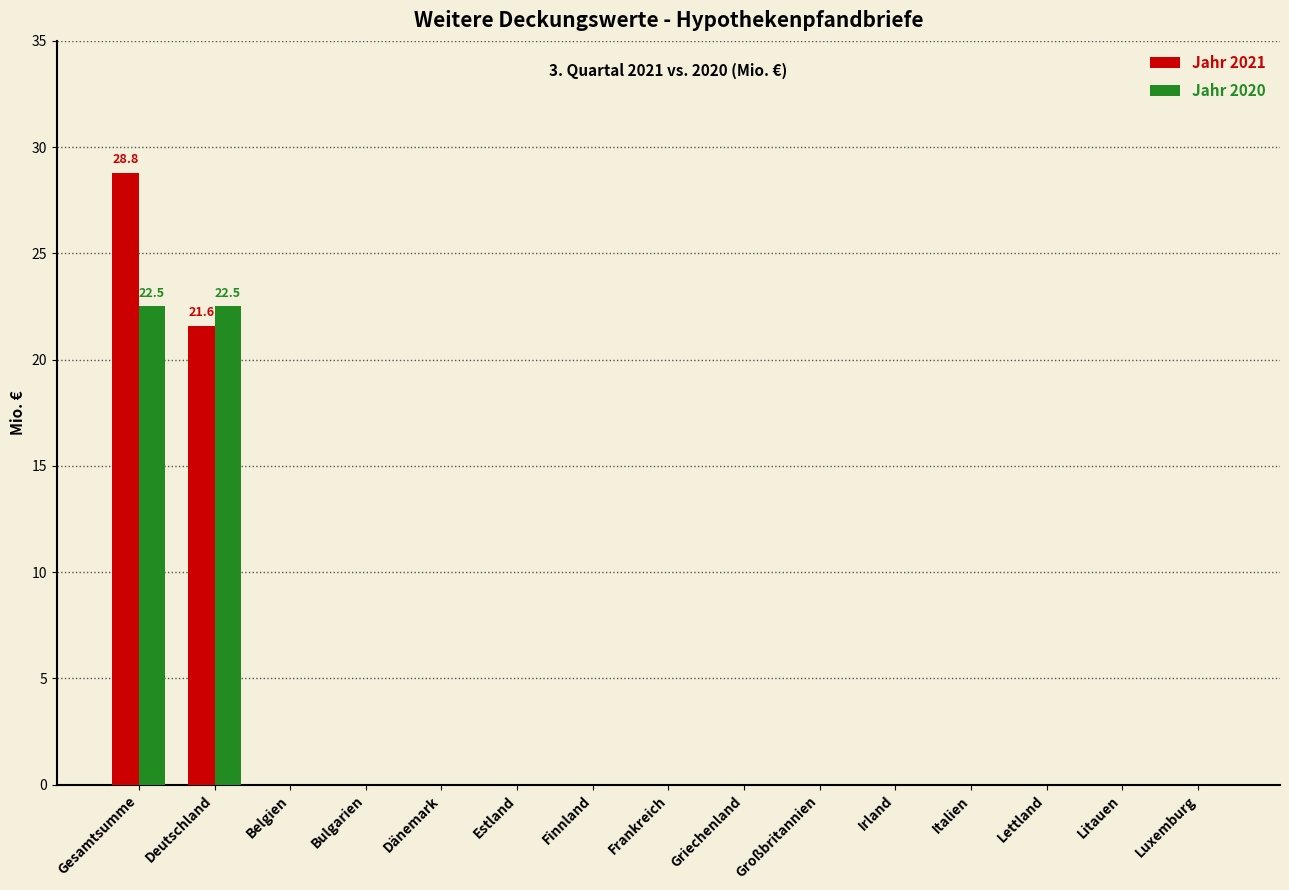

How many categories are shown in the chart?

15